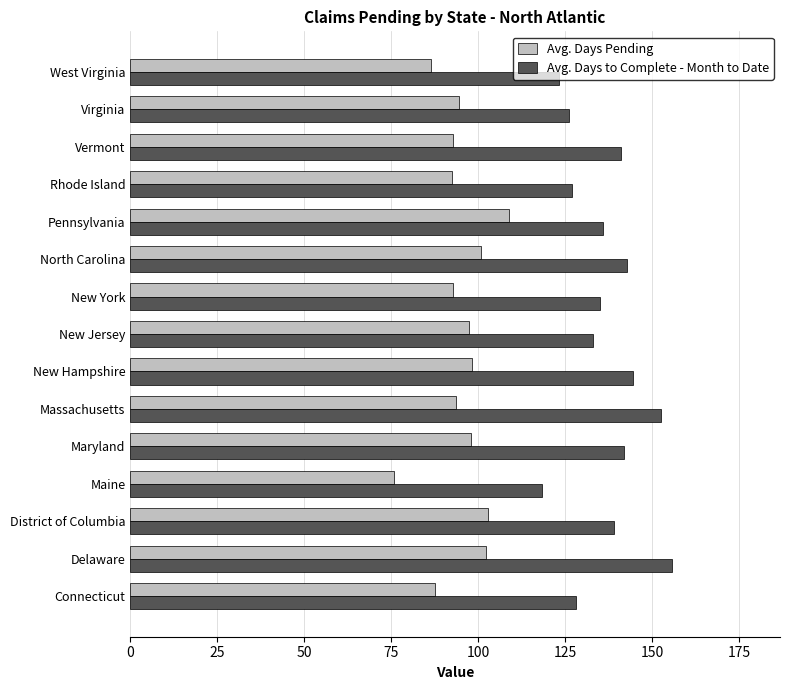

What is the spread (max minus min) of values at Maine?

42.6